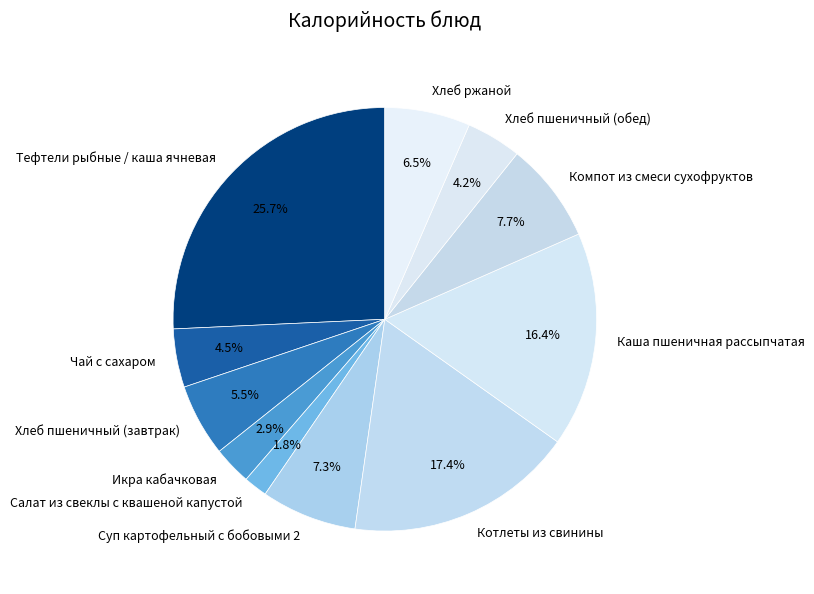

Approximately how many times larger is the value at Икра кабачковая compared to Суп картофельный с бобовыми 2?

0.4